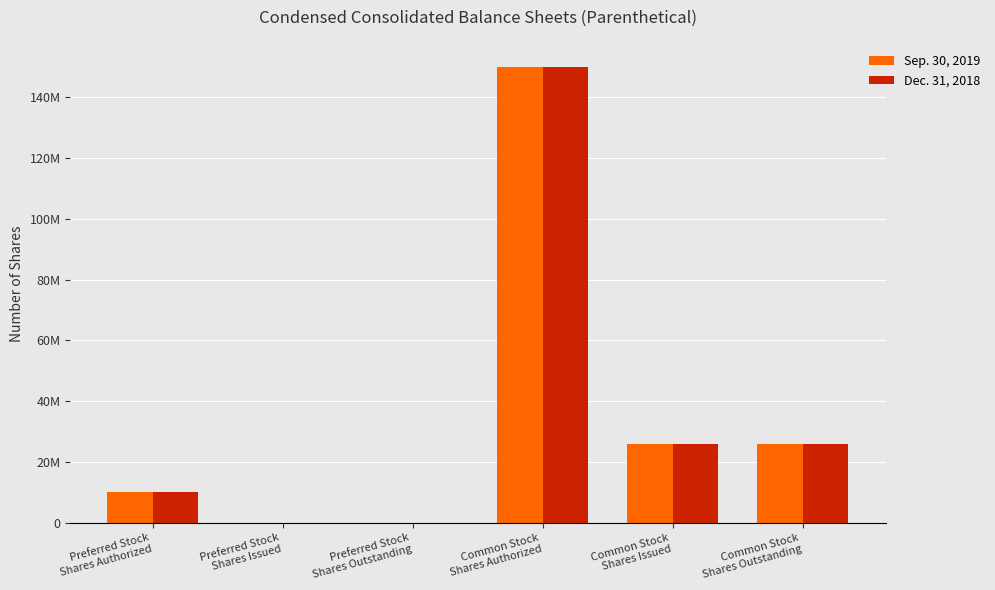

Which has a higher value, Common Stock
Shares Outstanding or Common Stock
Shares Authorized?

Common Stock
Shares Authorized